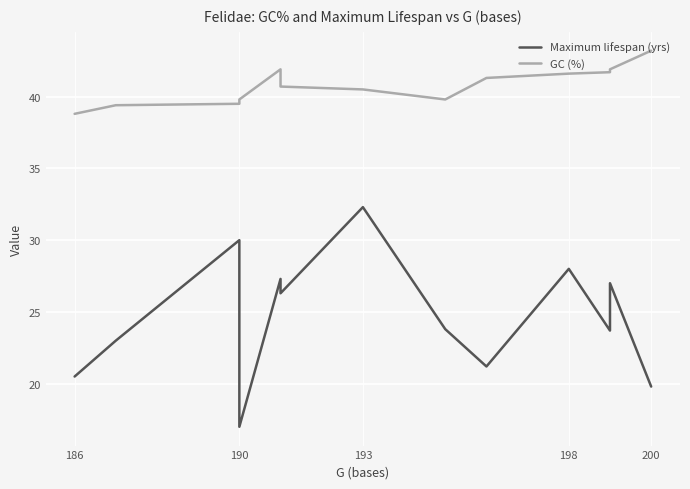

At how many categories does at least one series exceed 22?

13